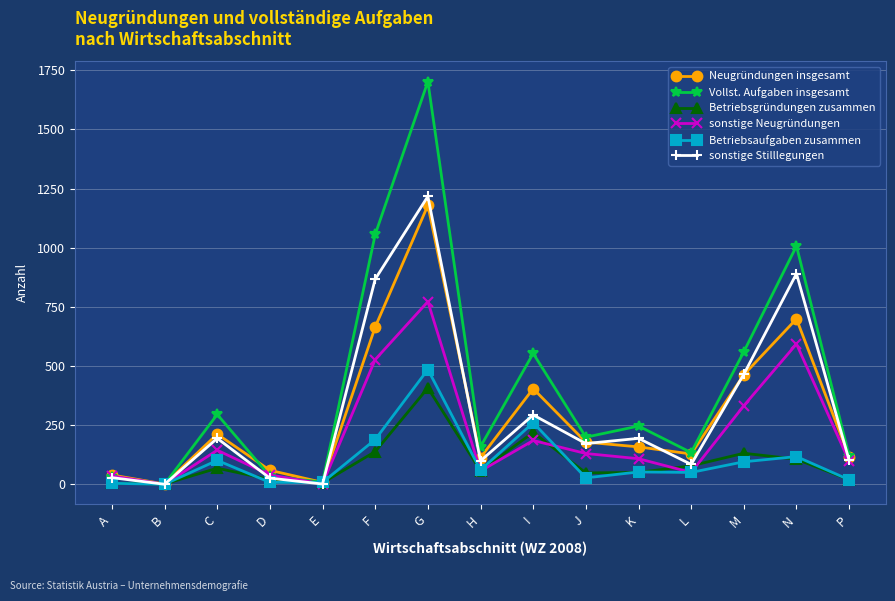

Which series ends up on top after the final intersection of Betriebsgründungen zusammen and sonstige Neugründungen?

sonstige Neugründungen